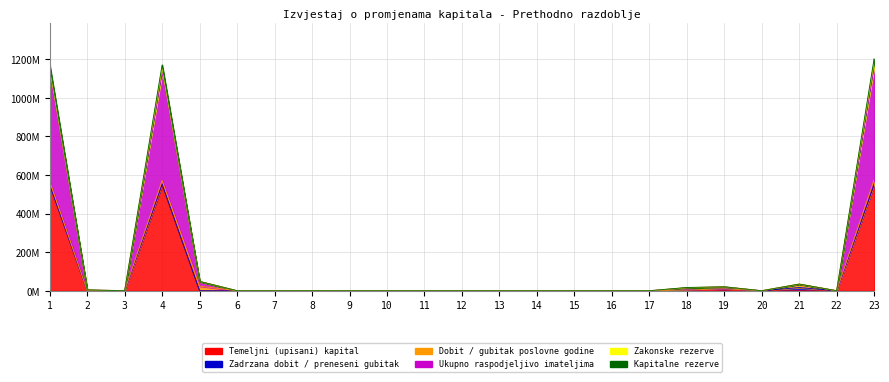

Between 7 and 11, which is larger?

7